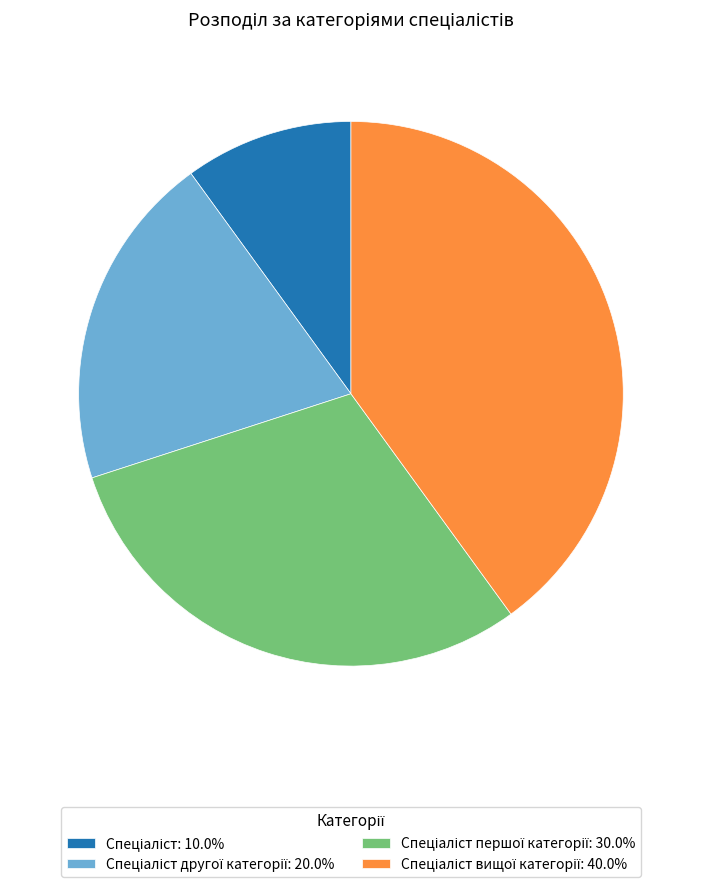

Does any single category account for the majority?

No